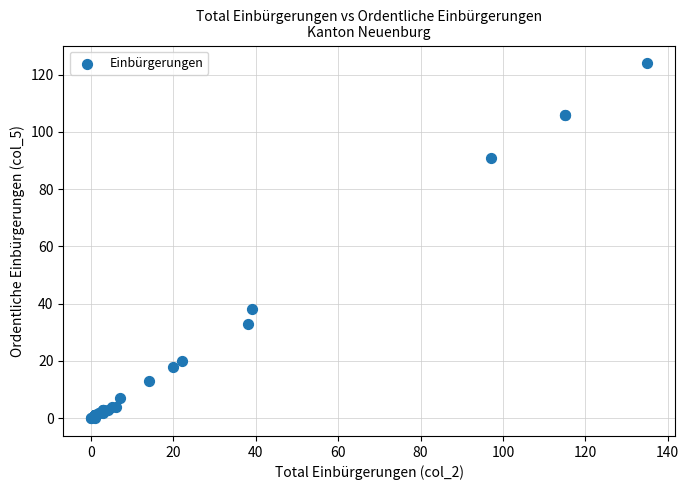

What Y value in the scatter plot is closest to 62?

38